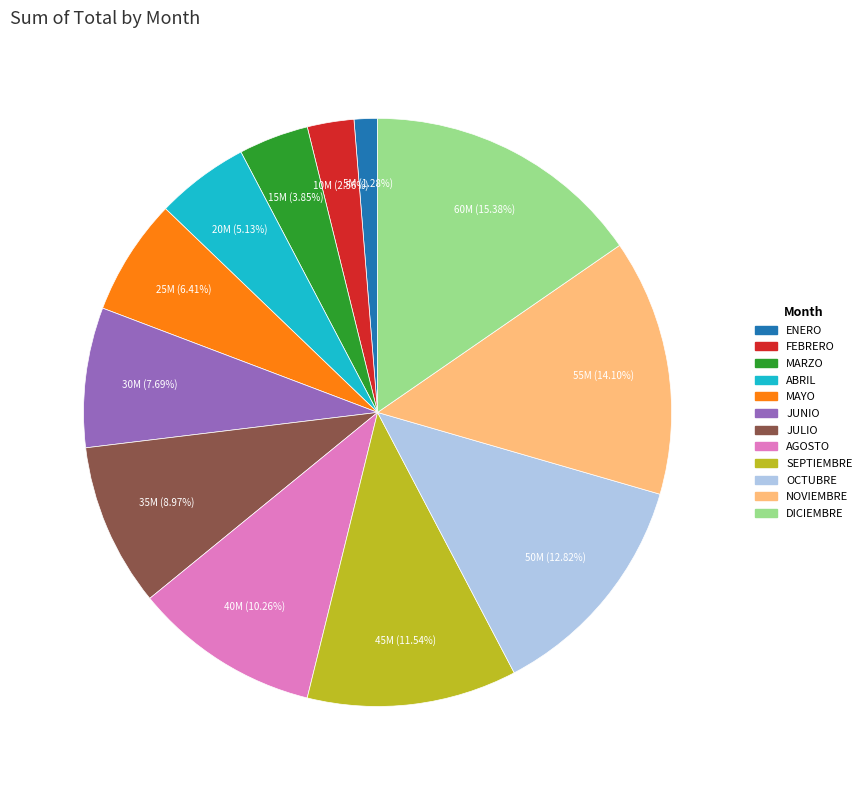

To the nearest percent, what is the average slice percentage?

8%